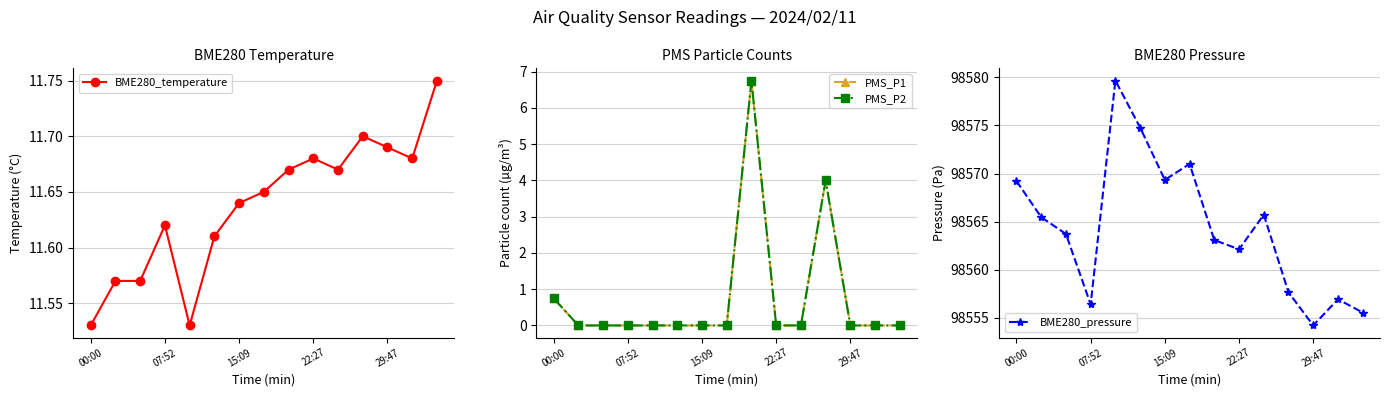

At which label does BME280_pressure reach its minimum?

29:47